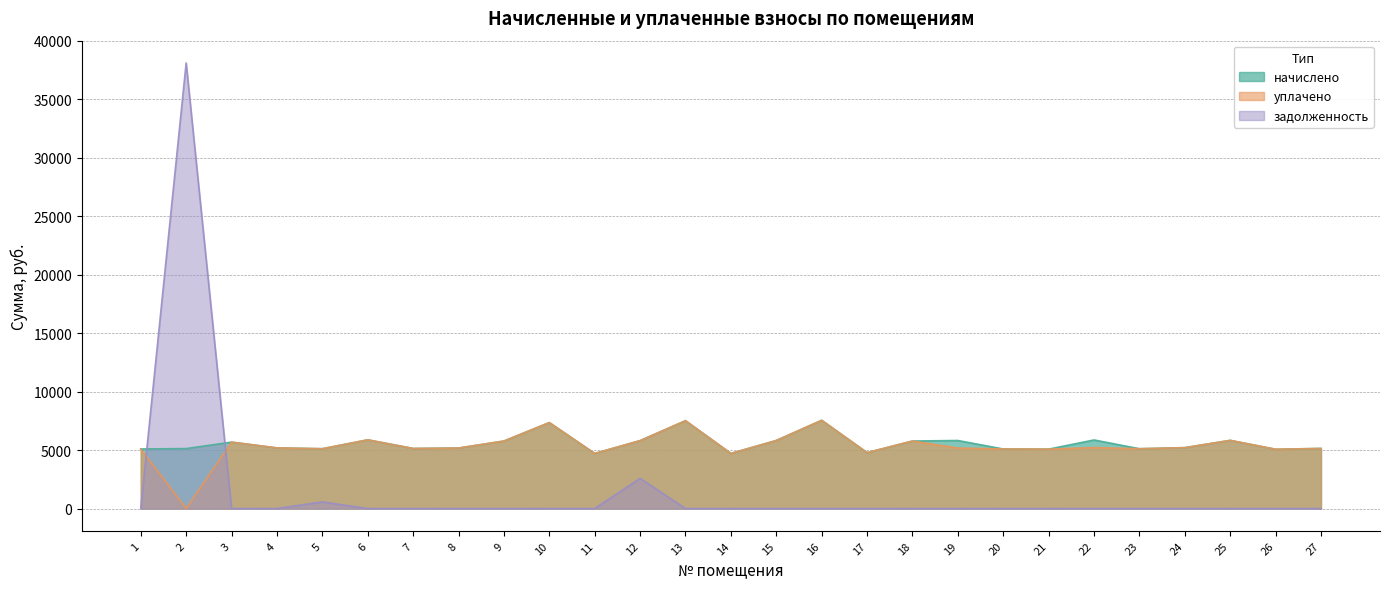

At which category does the chart reach its minimum across all series?

2